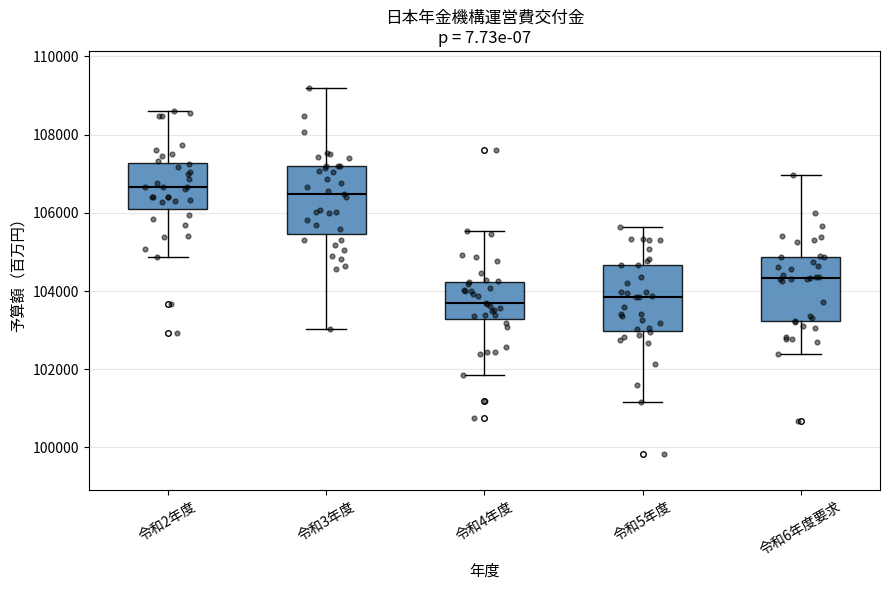

Reading left to right, read every box against the y-axis: the position of its median line, the range the box covers, and the ends of its whiskers. The values are not printed on the chart, so give them approximately, as read against the axis.

令和2年度: median 106600, box 106200 to 107200, whiskers 104800 to 108600
令和3年度: median 106400, box 105400 to 107200, whiskers 103000 to 109200
令和4年度: median 103600, box 103200 to 104200, whiskers 101800 to 105600
令和5年度: median 103800, box 103000 to 104600, whiskers 101200 to 105600
令和6年度要求: median 104400, box 103200 to 104800, whiskers 102400 to 107000